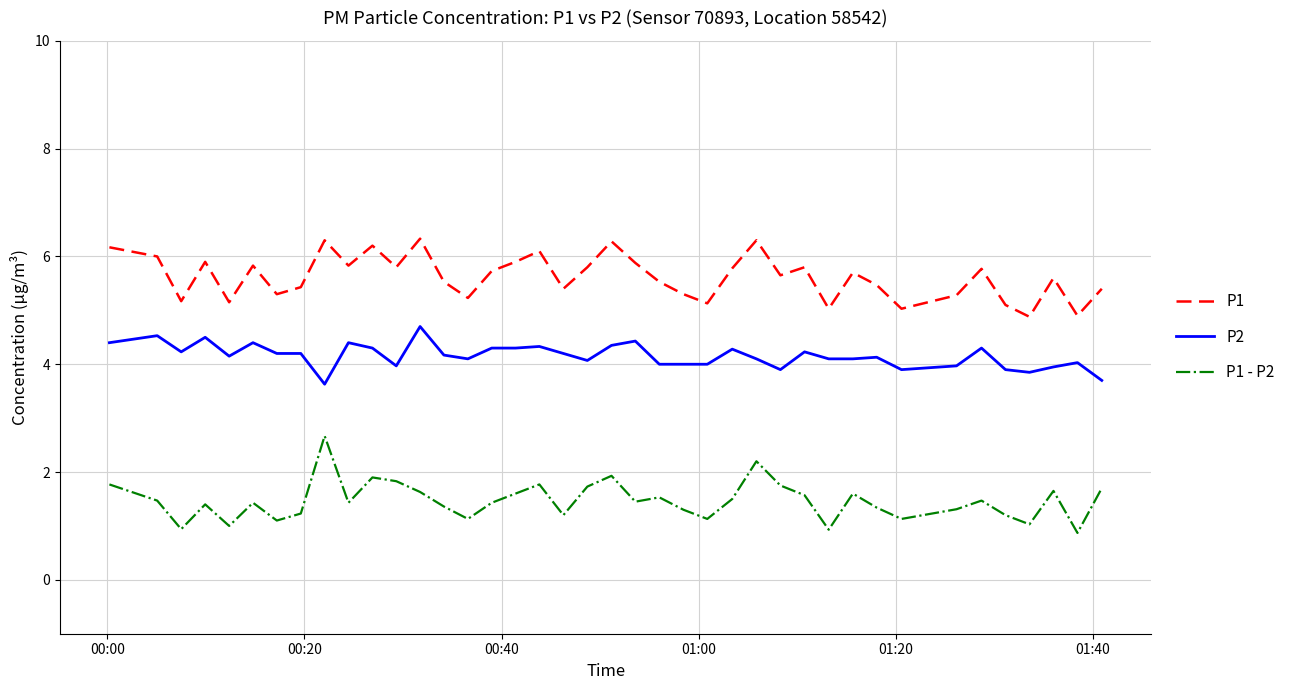

What is the greatest value displayed?

6.3